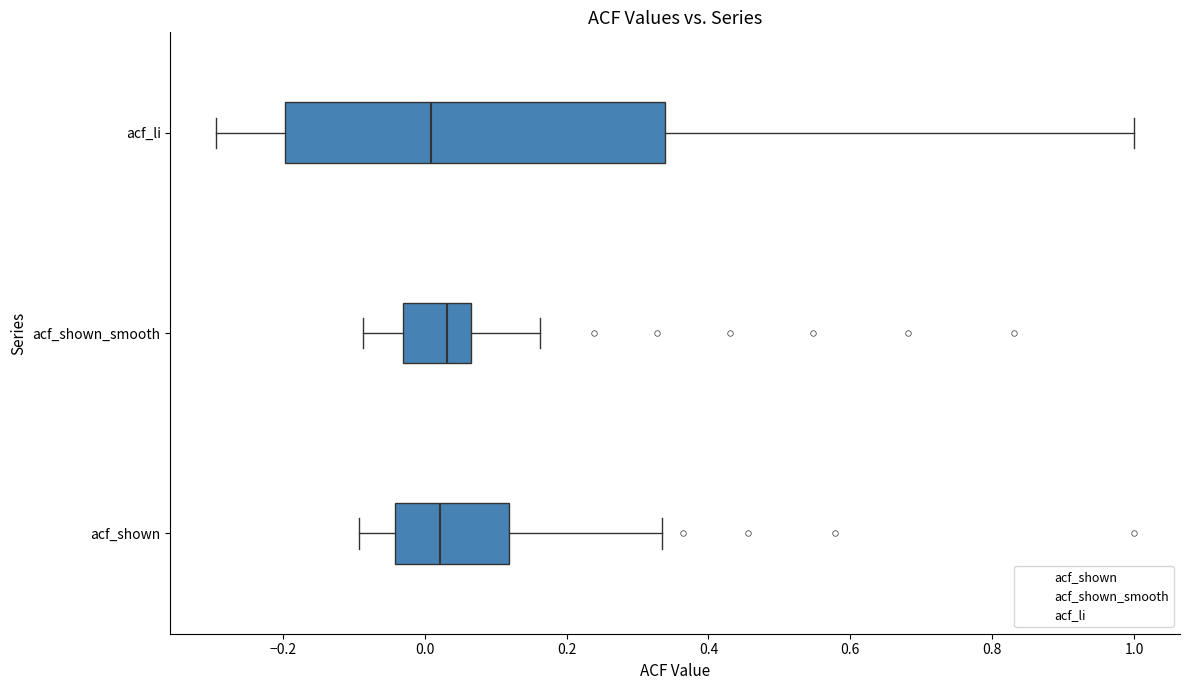

Comparing the boxes themselves (not the whiskers), which one is the widest?

acf_li